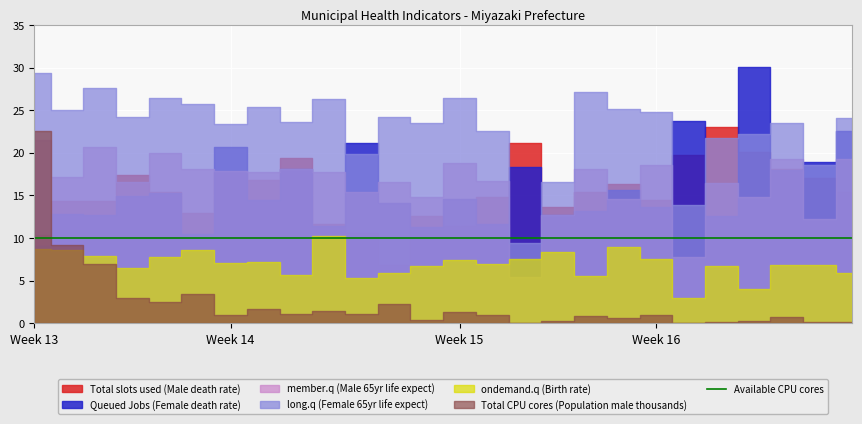

What is the highest value of the ondemand.q (Birth rate) series?

10.2